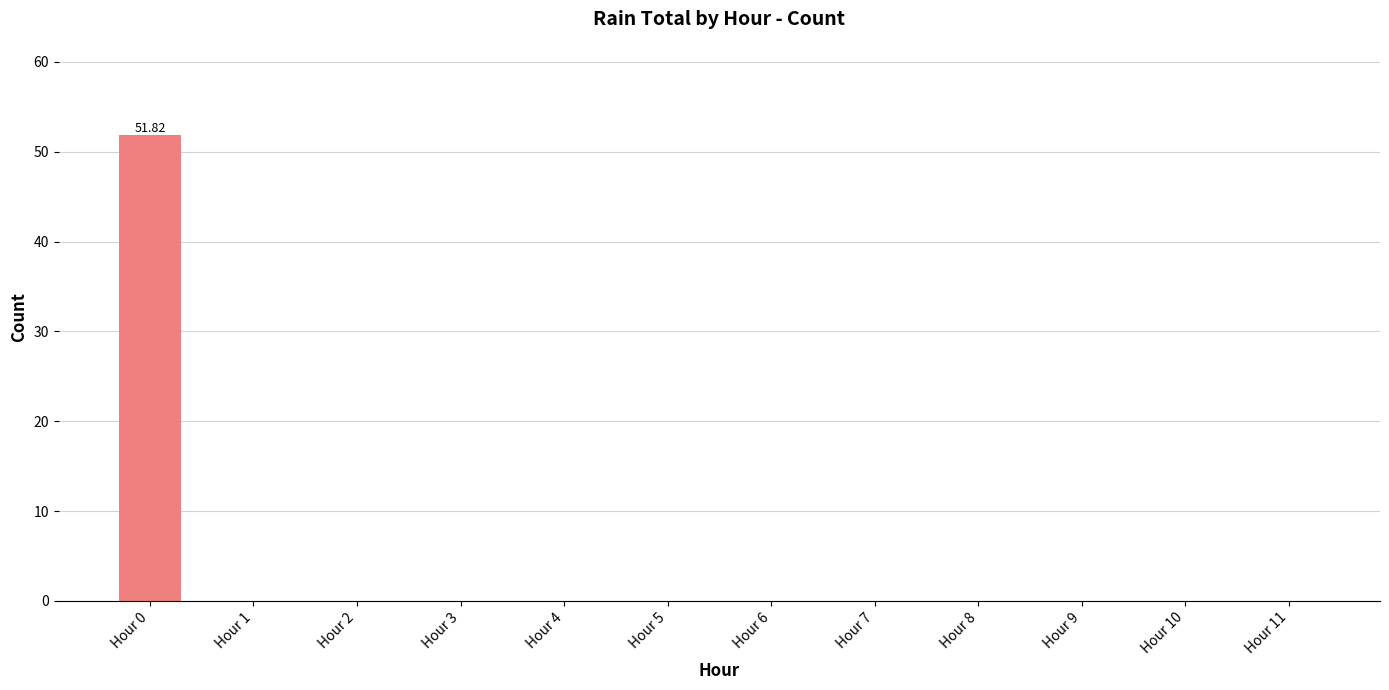

True or false: the data shows 0.0 at Hour 8.

True